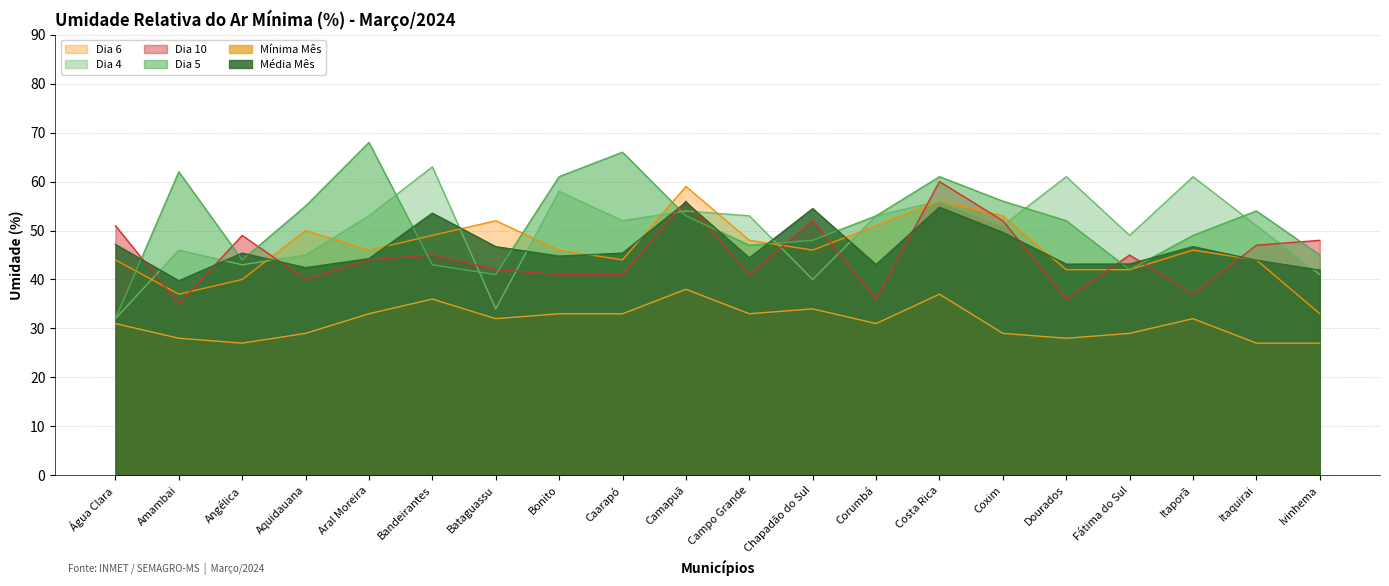

Which series has the largest total across all categories?

Dia 5